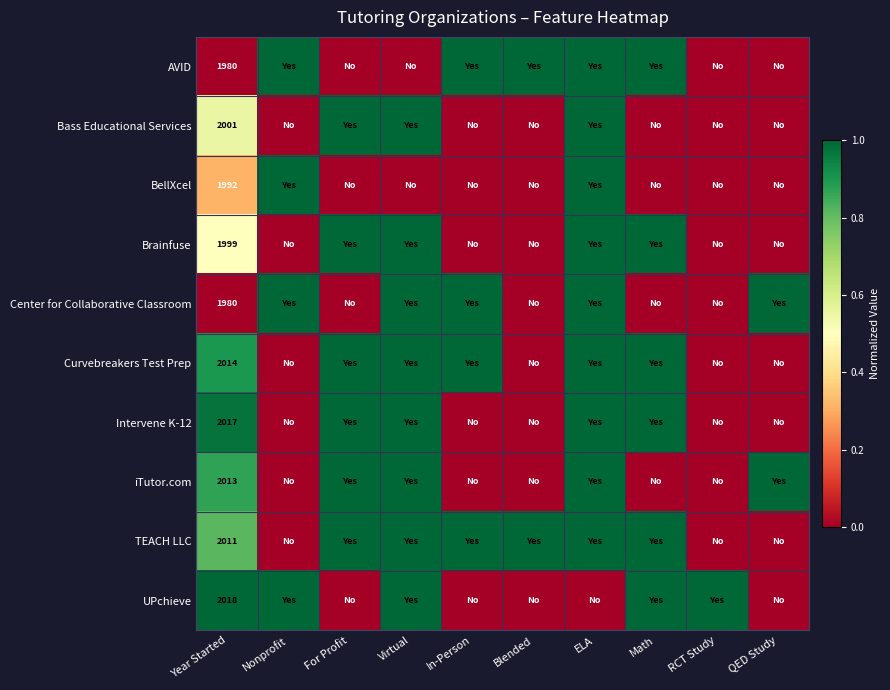

What is the difference between the maximum and minimum values in the TEACH LLC series?

1.0